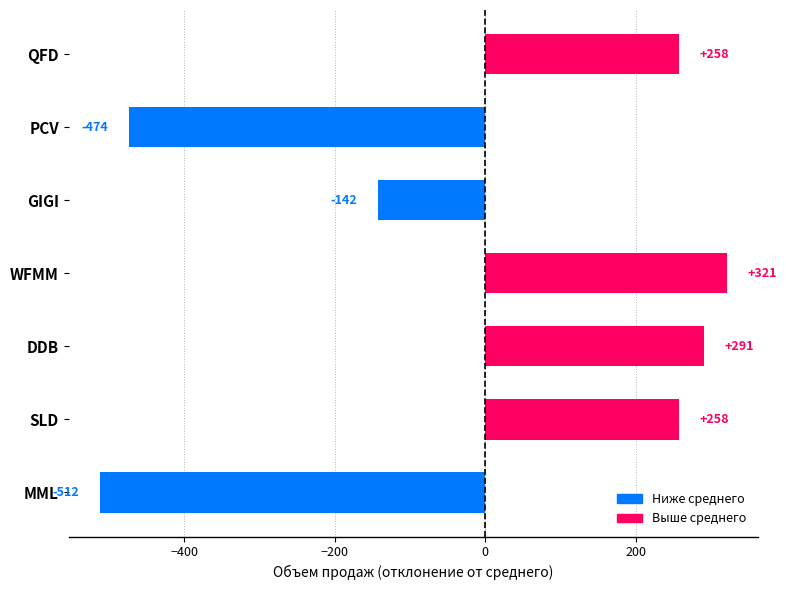

Reading top to bottom, list all the values displayed in this chart.

QFD=258	PCV=-474	GIGI=-142	WFMM=321	DDB=291	SLD=258	MML=-512